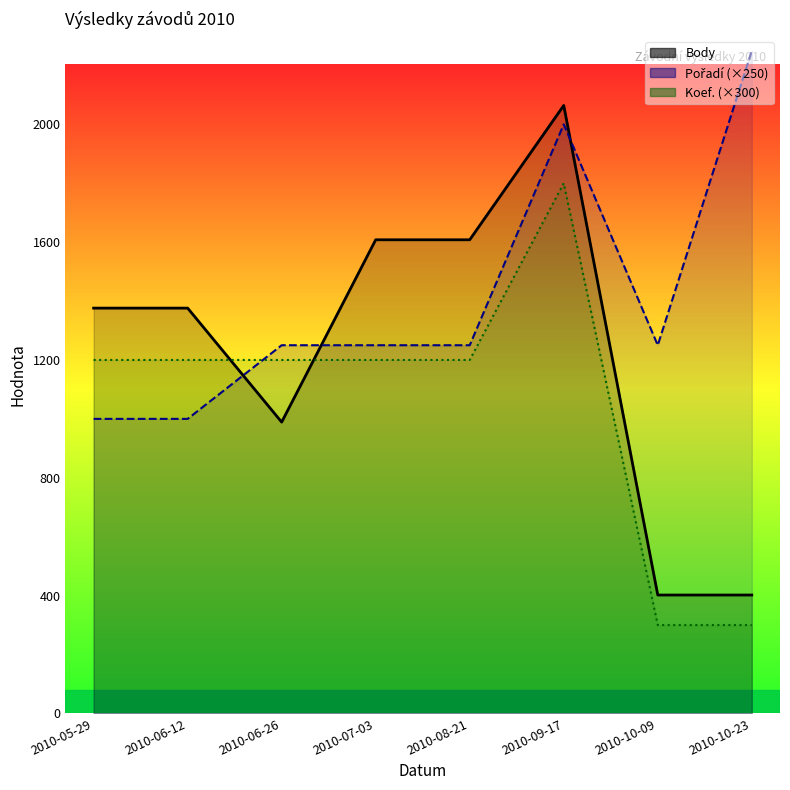

Which series has the largest range (max minus min)?

Body